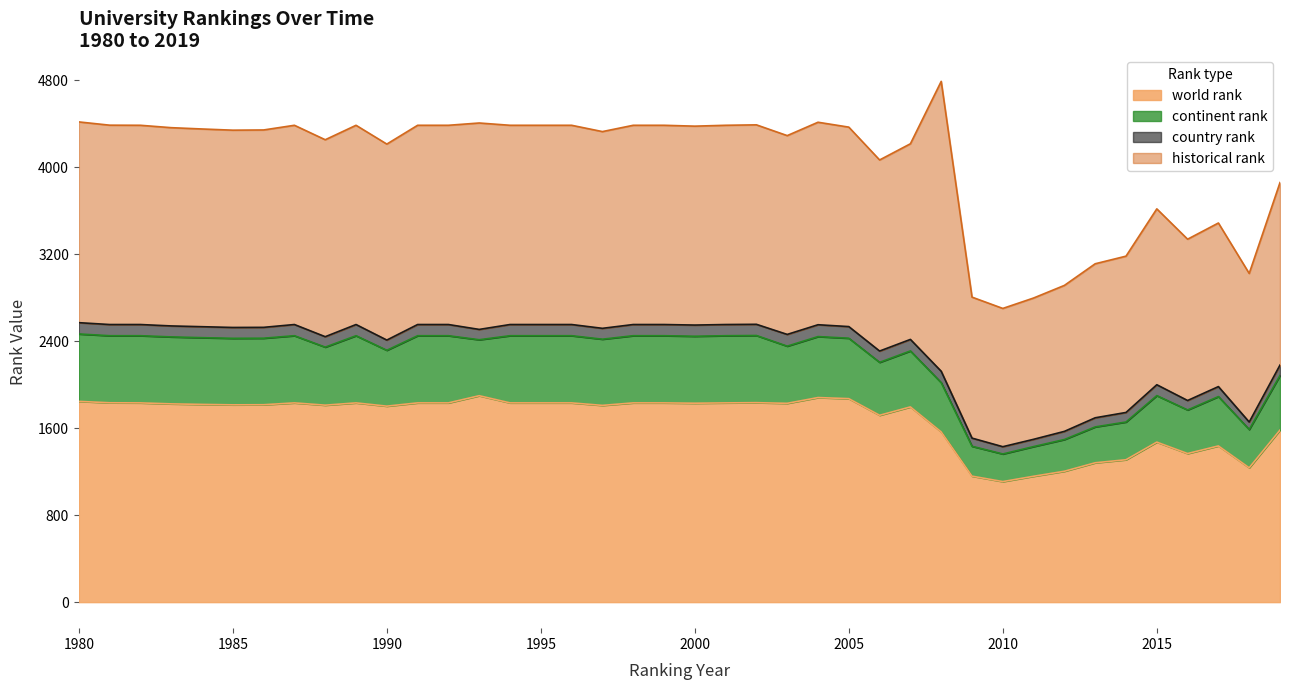

What is the sum of all historical rank values?

69579